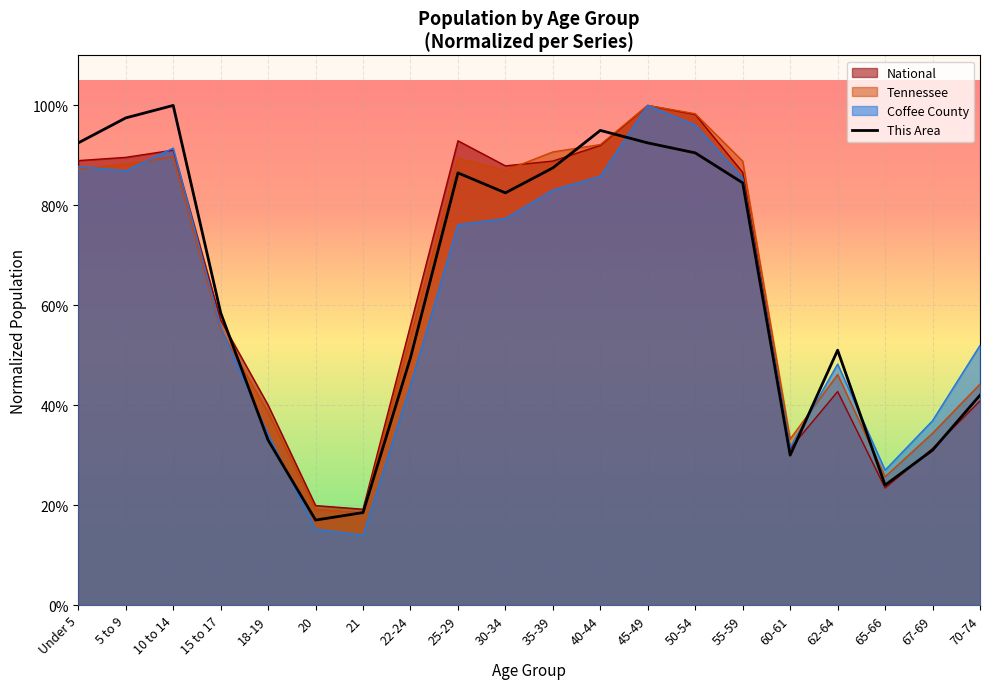

The chart shows a value of 0.3 at 18-19. True or false?

True